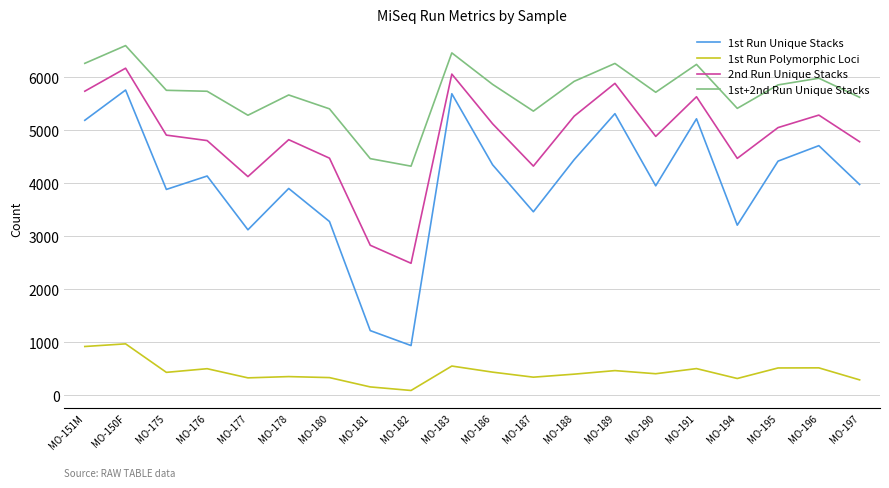

What is the greatest value displayed?

6596